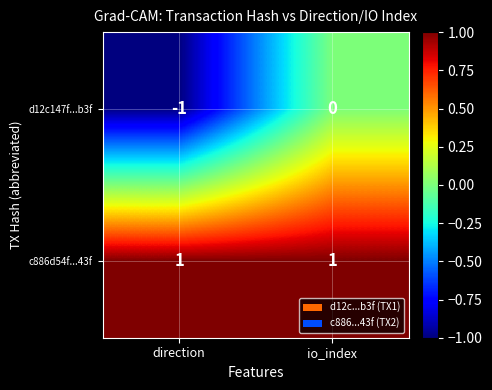

What is the smallest value displayed?

-1